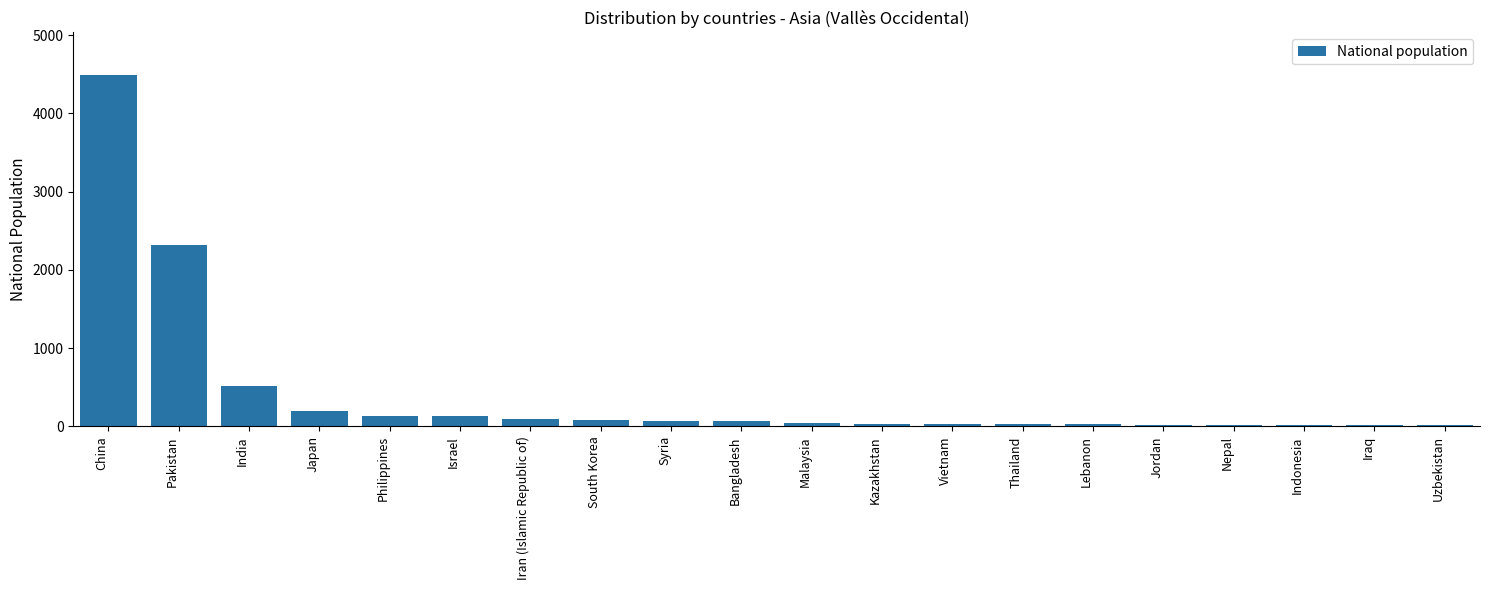

At which label is the value closest to 2255?

Pakistan